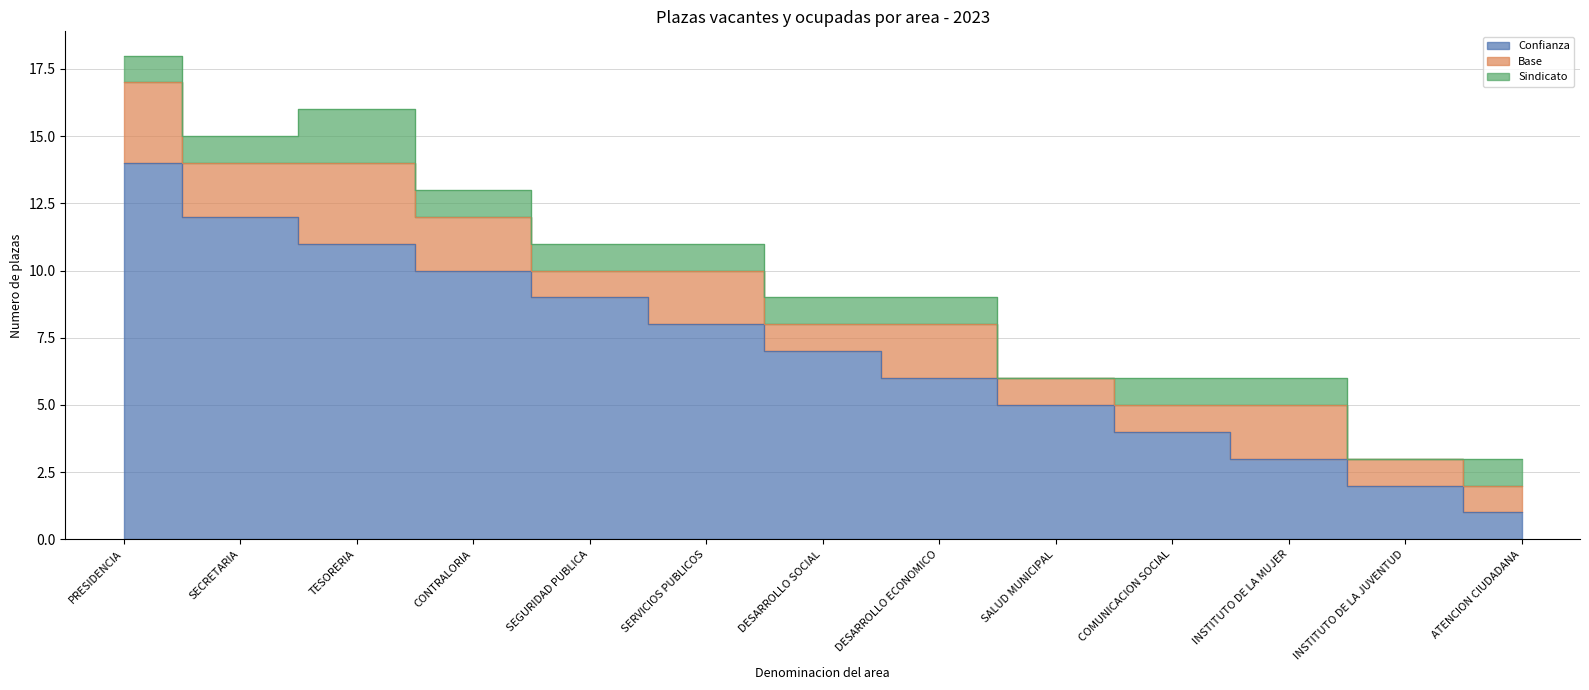

What is the highest value of the Confianza series?

14